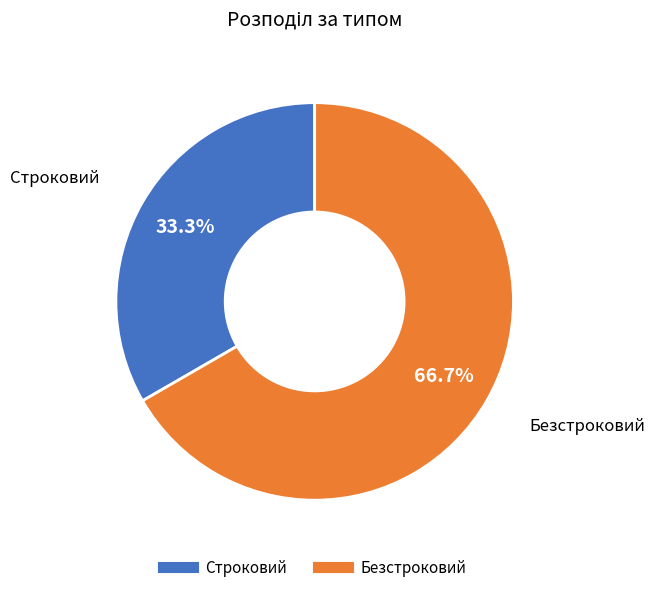

How many slices are in this pie chart?

2